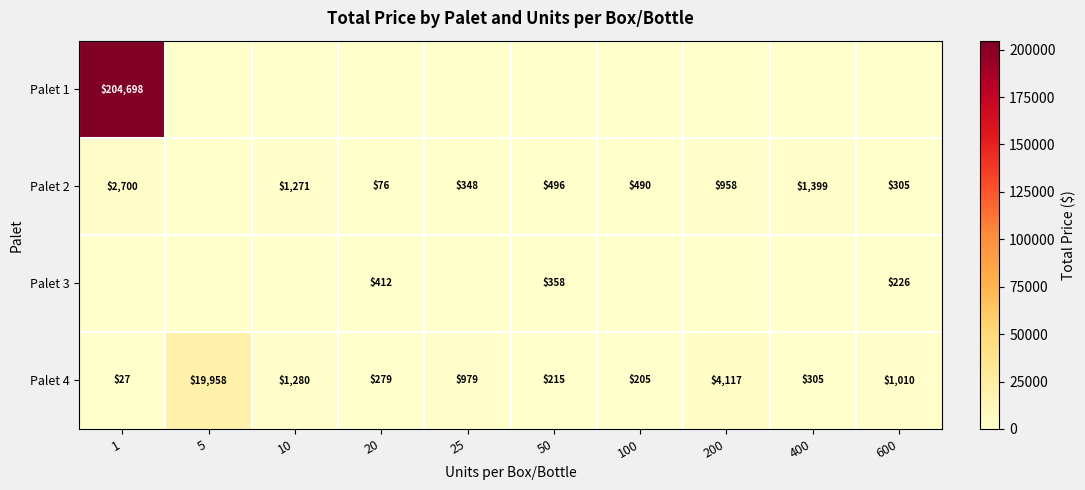

What is the difference between the second highest and second lowest values in the Palet 4 series?

3912